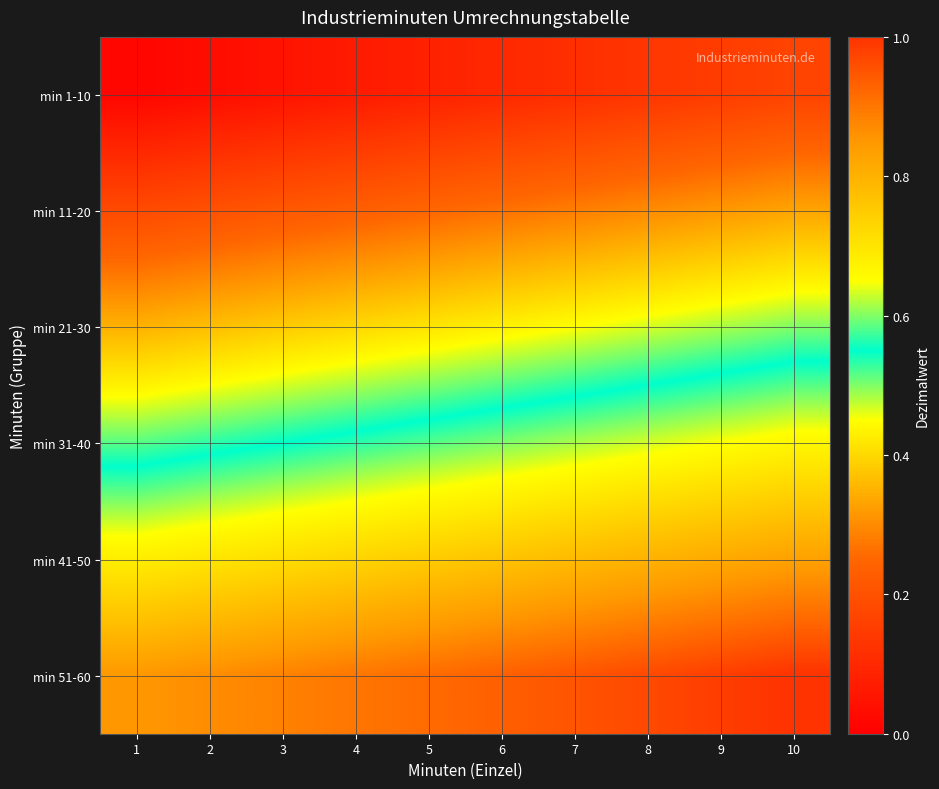

Which label corresponds to the smallest value in the chart?

1